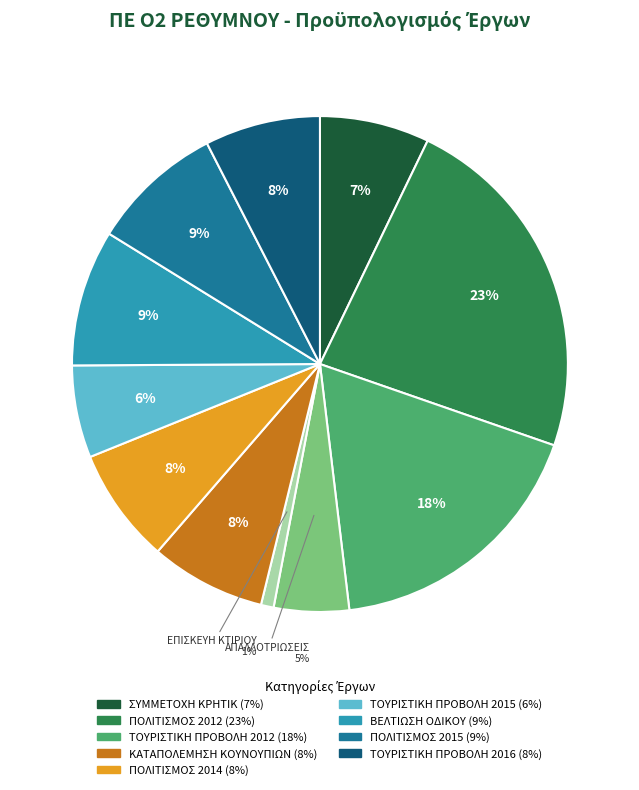

Is there a majority slice in this chart?

No